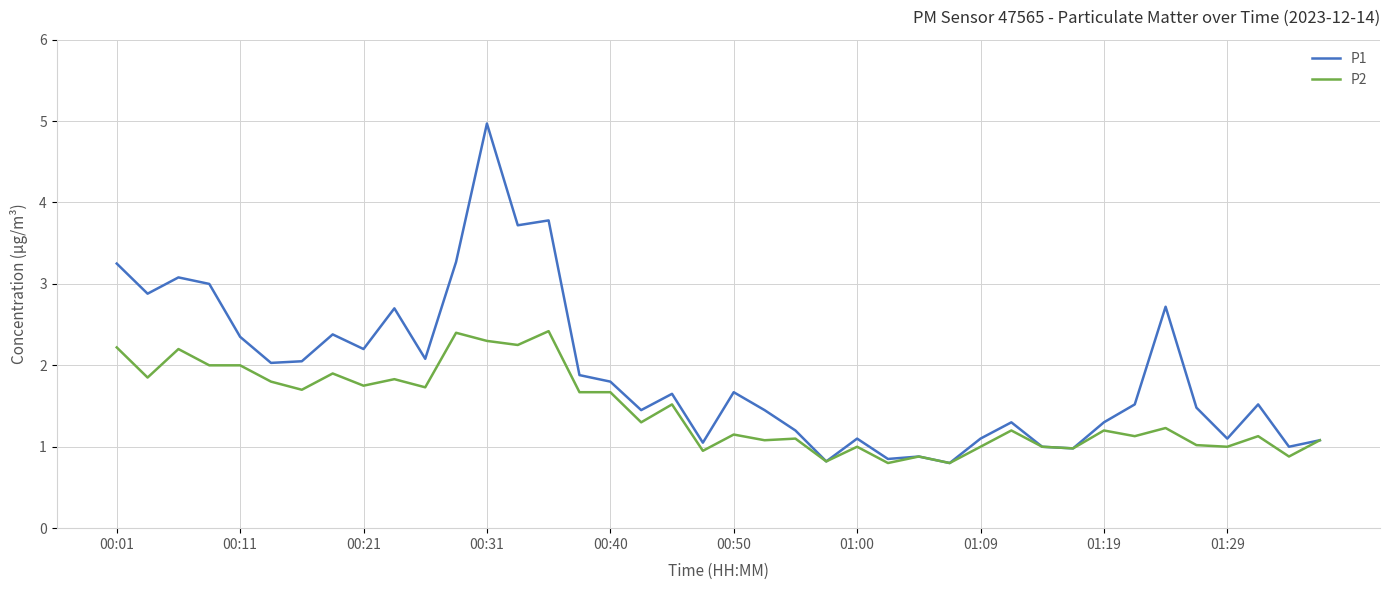

Which series has the largest total across all categories?

P1